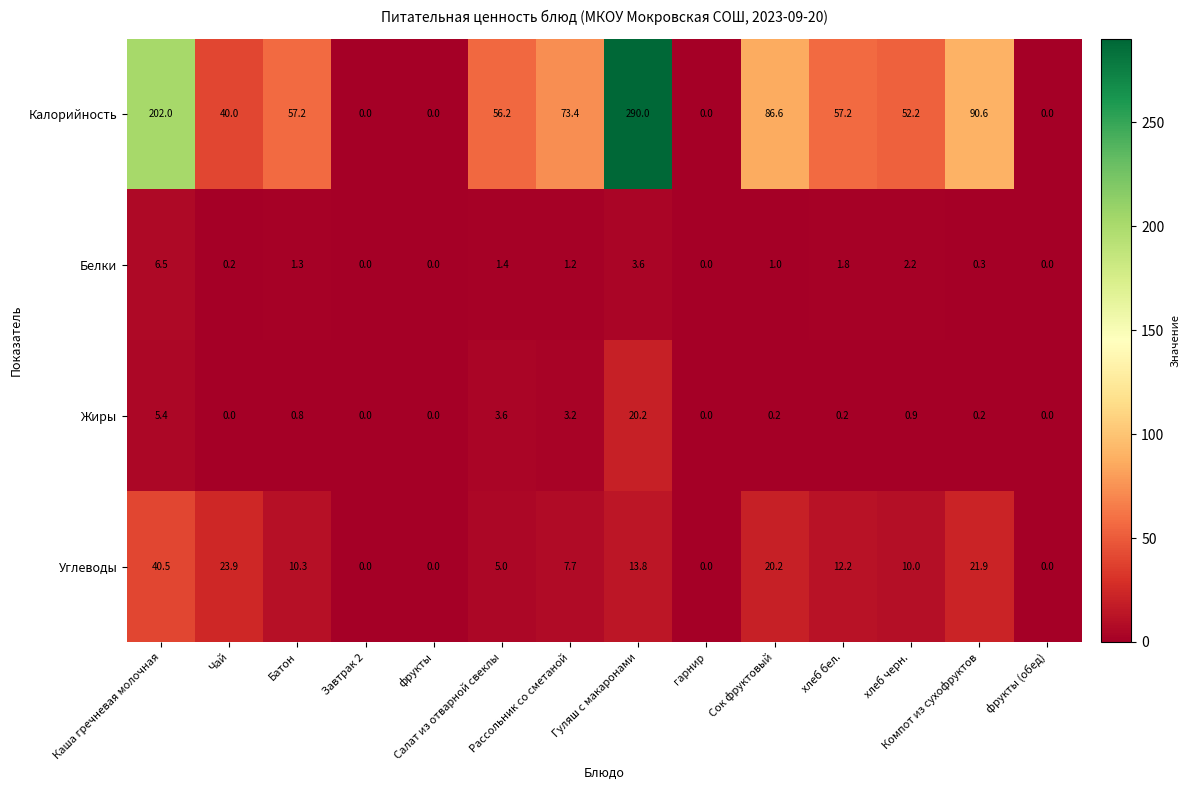

What is the difference between the maximum and minimum values in the Калорийность series?

290.0